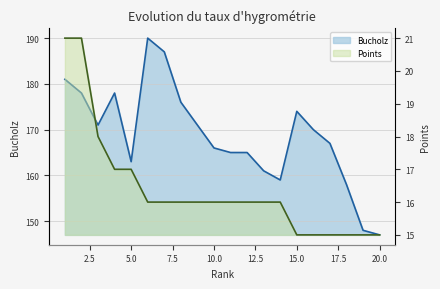

How many lines are shown in the chart?

2